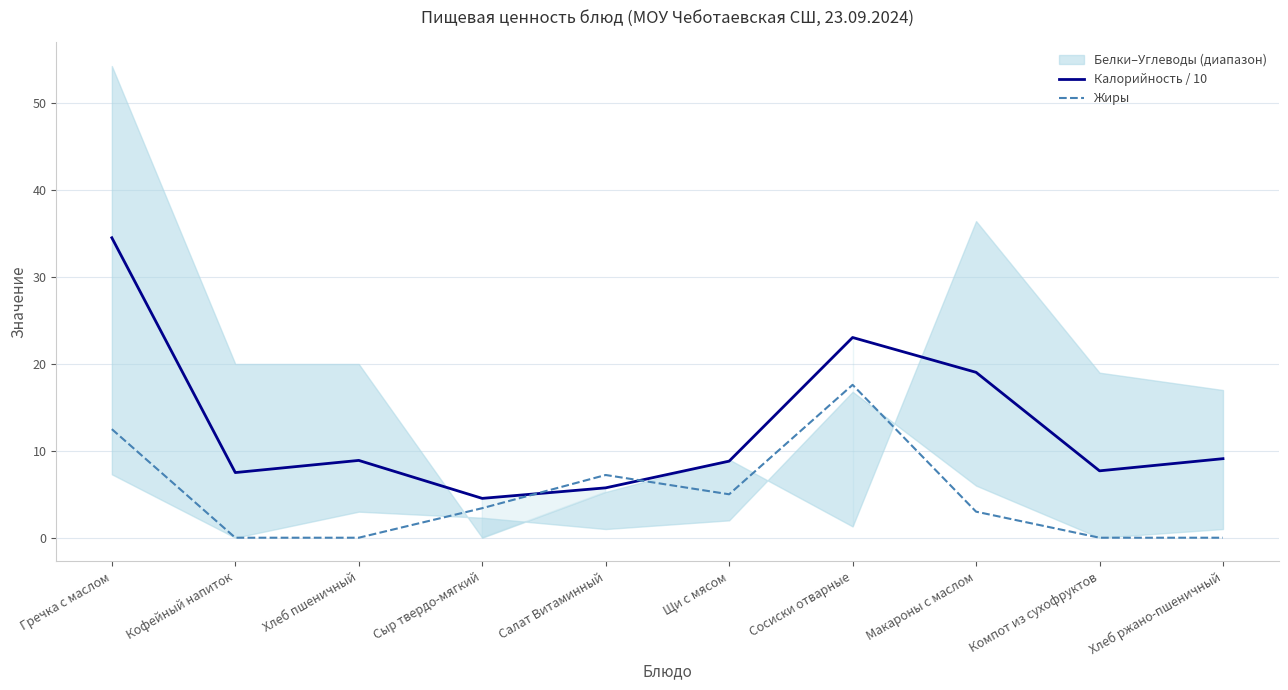

Rank the series at Салат Витаминный from highest to lowest value.

Жиры, Калорийность / 10